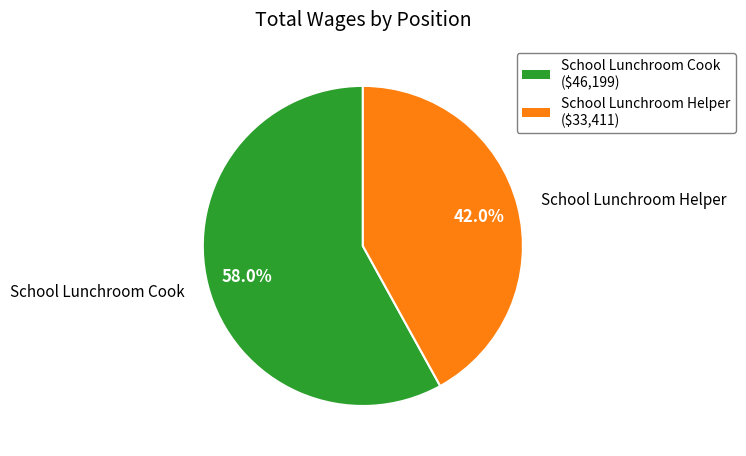

Is there any slice that represents more than half of the pie?

Yes